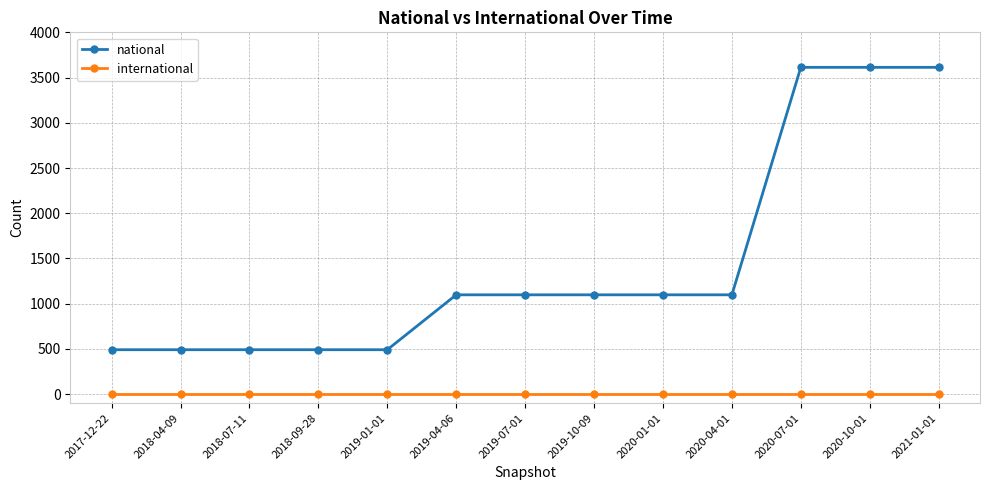

How many data points does each series have?

13